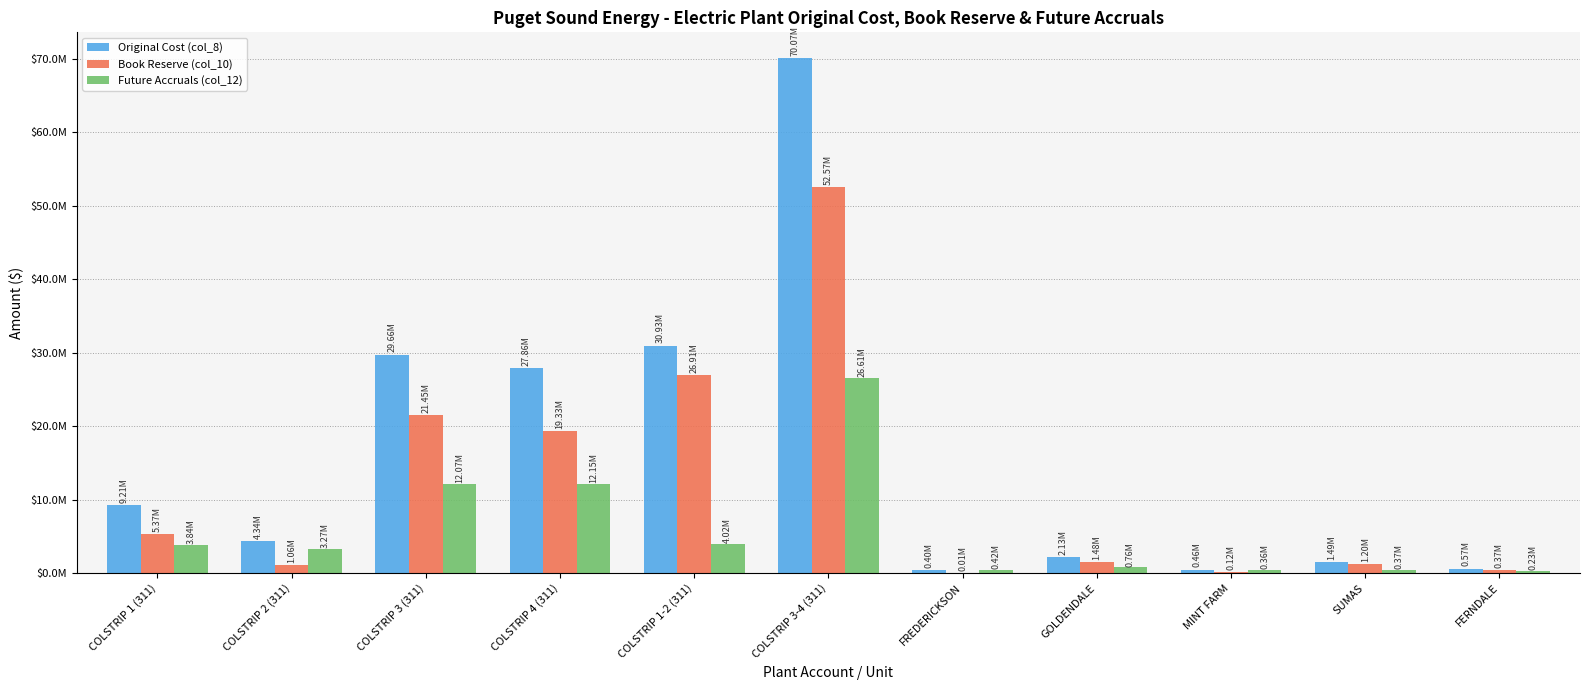

At COLSTRIP 4 (311), list the series in order from smallest to largest.

Future Accruals (col_12), Book Reserve (col_10), Original Cost (col_8)